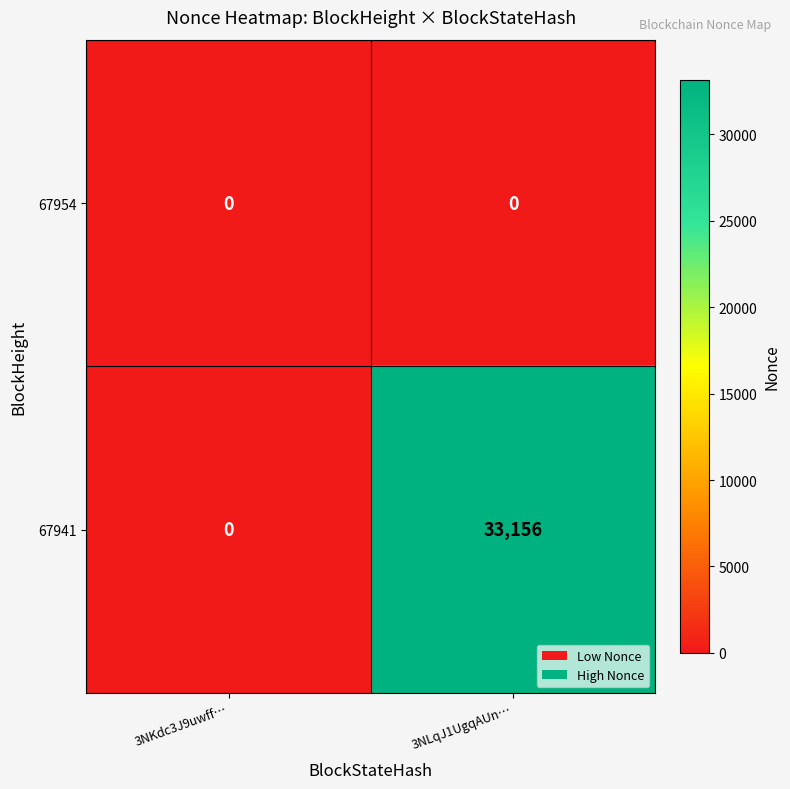

Which series changed the most between 3NKdc3J9uwff… and 3NLqJ1UgqAUn…?

67941